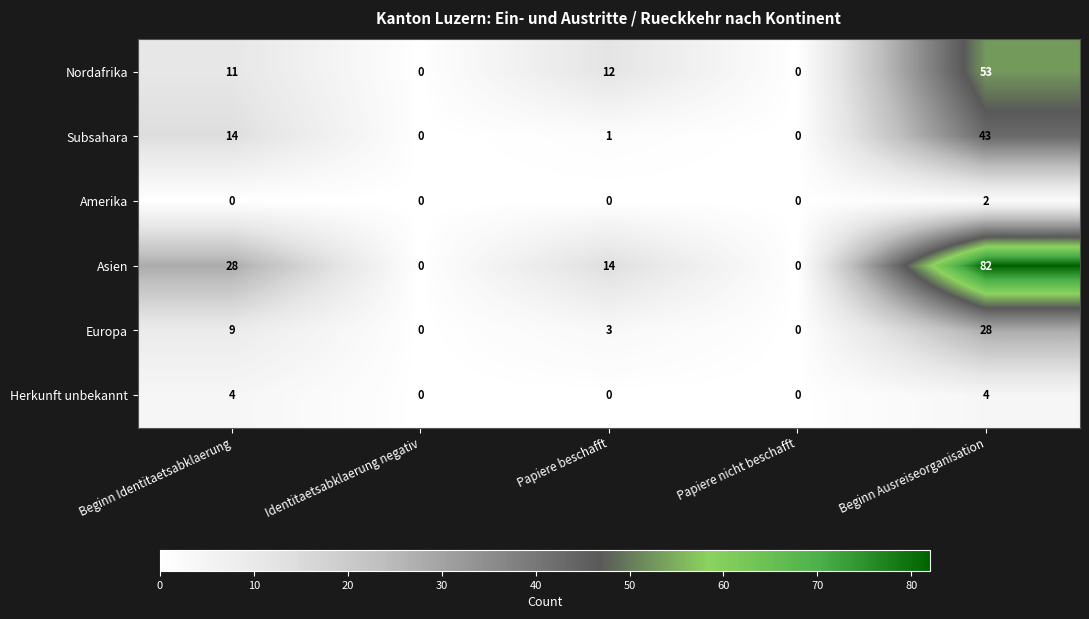

Reading left to right, what are all the values shown in this chart?

Nordafrika: 11	0	12	0	53
Subsahara: 14	0	1	0	43
Amerika: 0	0	0	0	2
Asien: 28	0	14	0	82
Europa: 9	0	3	0	28
Herkunft unbekannt: 4	0	0	0	4